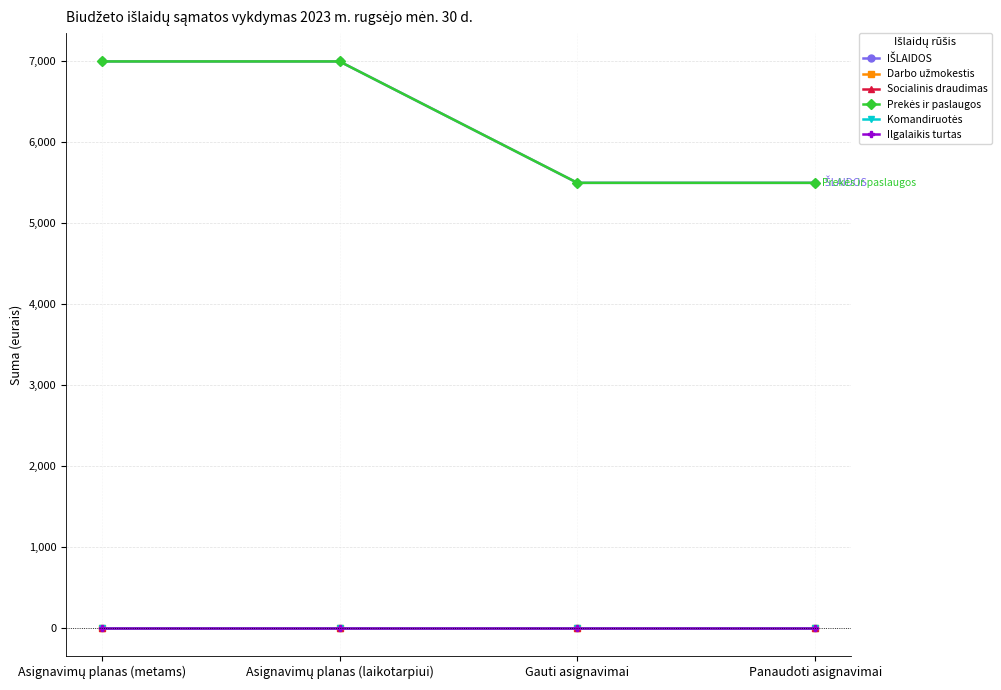

Reading right to left, what are all the values shown in this chart?

IŠLAIDOS: 5500	5500	7000	7000
Darbo užmokestis: 0	0	0	0
Socialinis draudimas: 0	0	0	0
Prekės ir paslaugos: 5500	5500	7000	7000
Komandiruotės: 0	0	0	0
Ilgalaikis turtas: 0	0	0	0